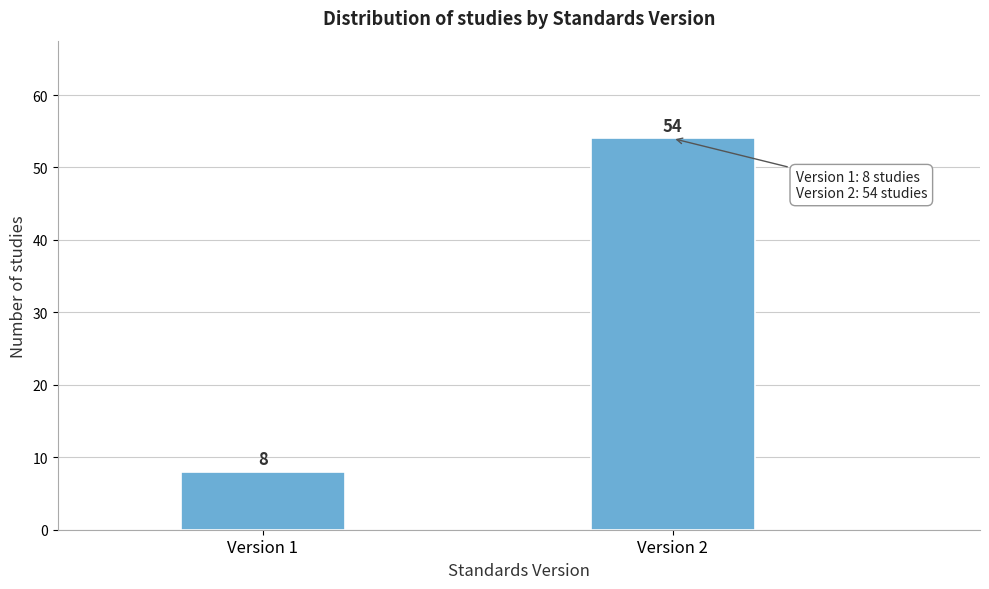

Reading left to right, list all the values displayed in this chart.

8	54